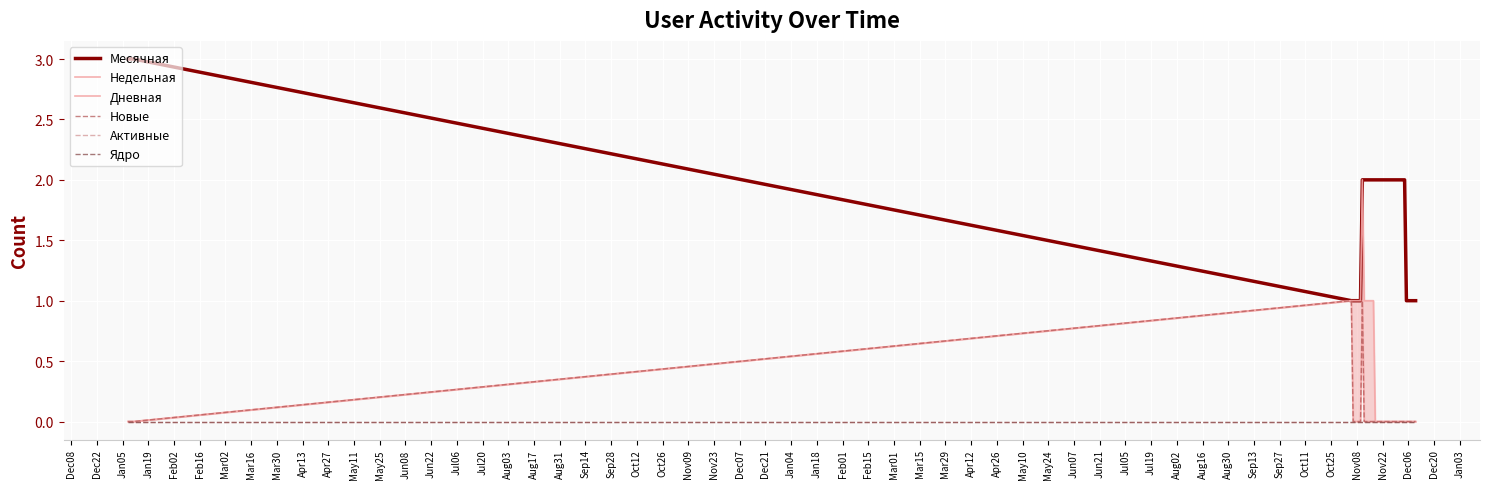

At Aug03, list the series in order from largest to smallest.

Месячная, Недельная, Дневная, Новые, Активные, Ядро